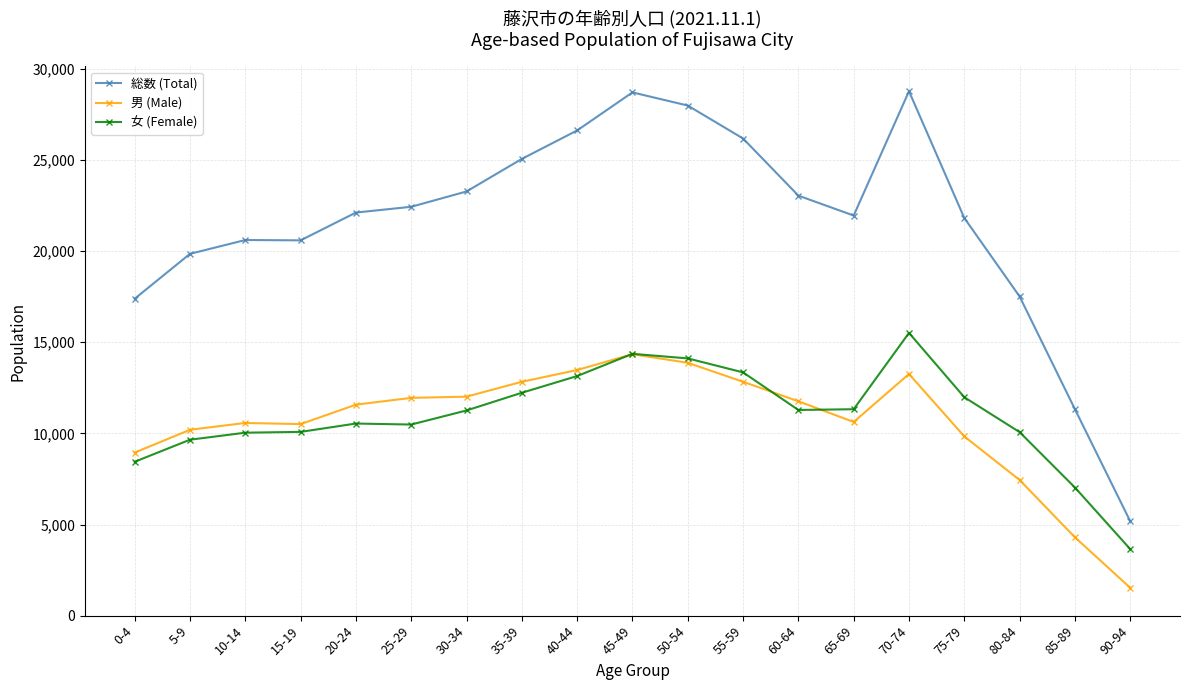

Between 50-54 and 55-59, which series saw the biggest shift?

総数 (Total)